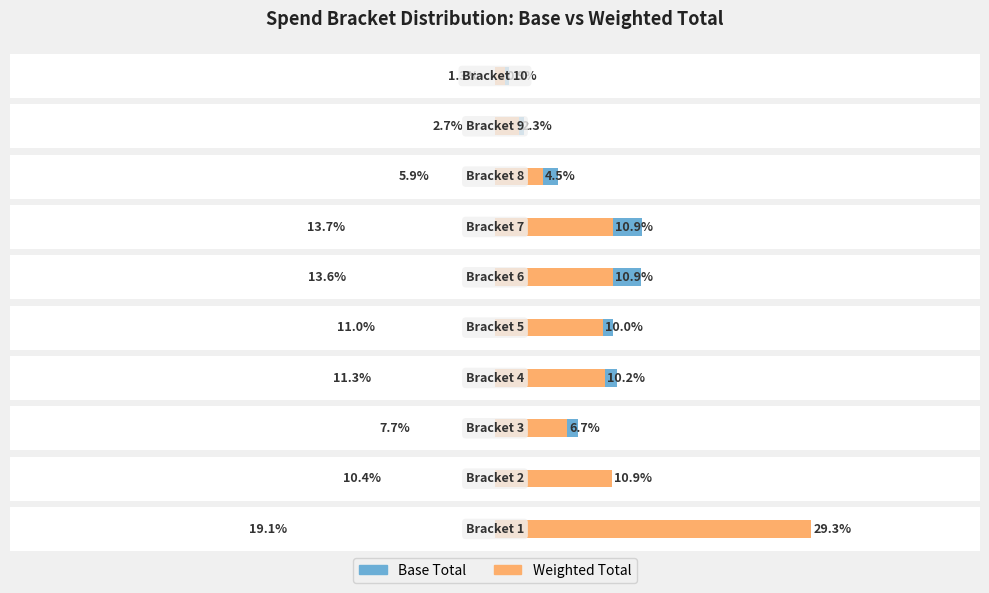

What is the value of the Weighted Total bar at the 3rd from the left?

0.1